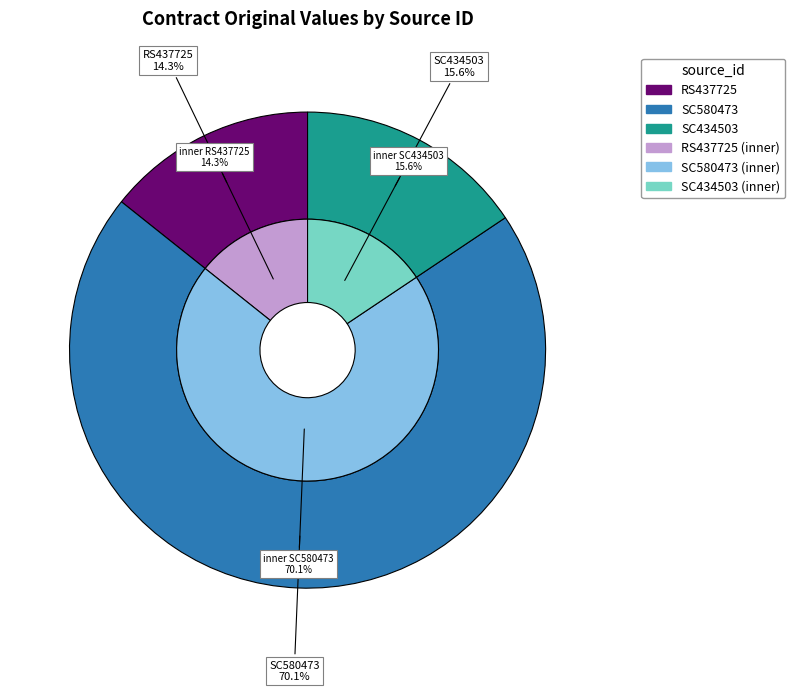

The RS437725 slice represents 26% of the pie. True or false?

False